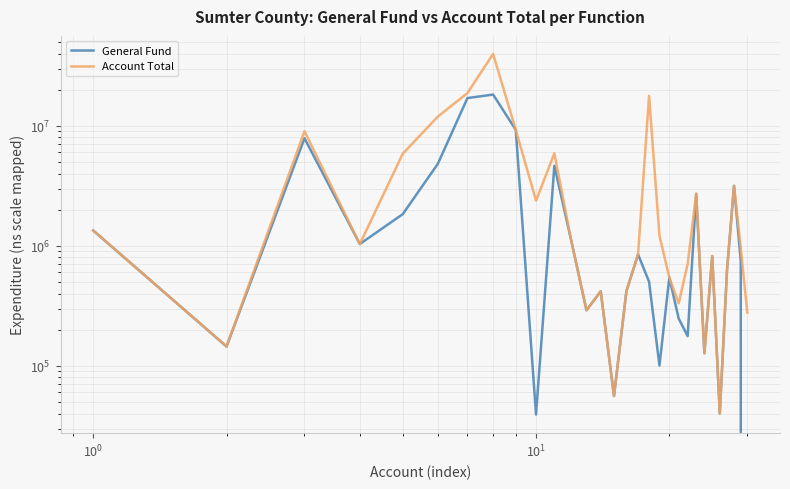

Reading left to right, what are all the values shown in this chart?

General Fund: 1342133	144900	7876003	1035112	1836600	4816612	17044782	18235341	9261545	39251	4647585	1121012	290501	418043	56000	418740	848263	502081	100478	543661	247409	176930	2706242	127196	822183	40000	631091	3163613	747815	0
Account Total: 1342133	144900	9015462	1035112	5853191	11940879	18765761	39777945	9261545	2379227	5901802	1121012	290501	418043	56000	418740	848263	17798777	1216635	543661	331893	705699	2725217	127196	822183	40000	631091	3163613	955227	277871